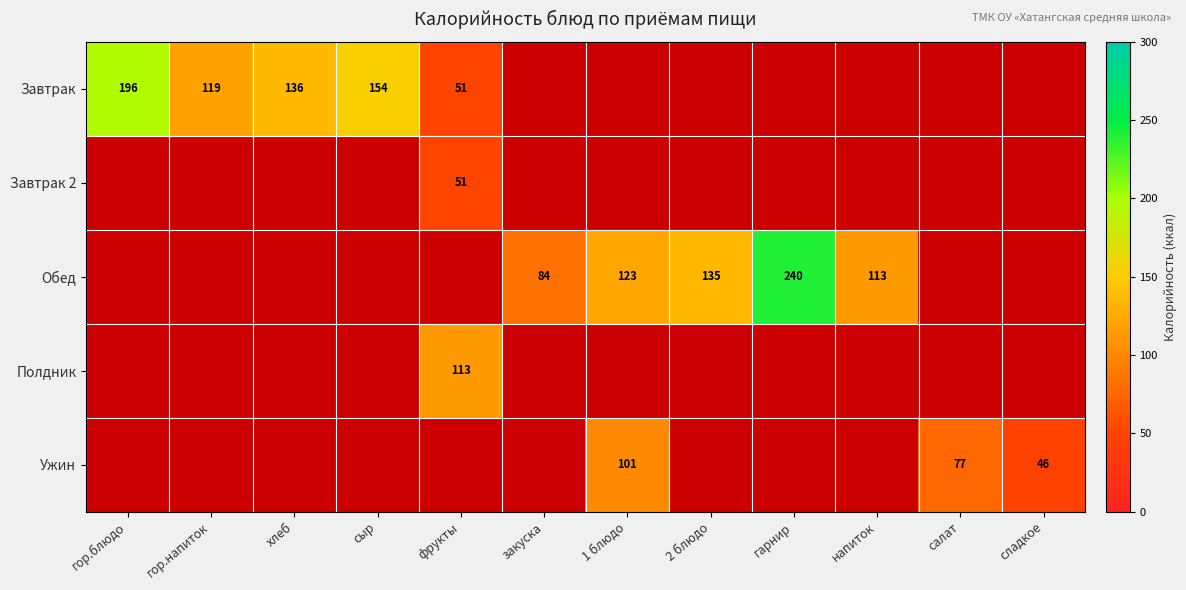

Which has a higher value, 2 блюдо or напиток?

напиток